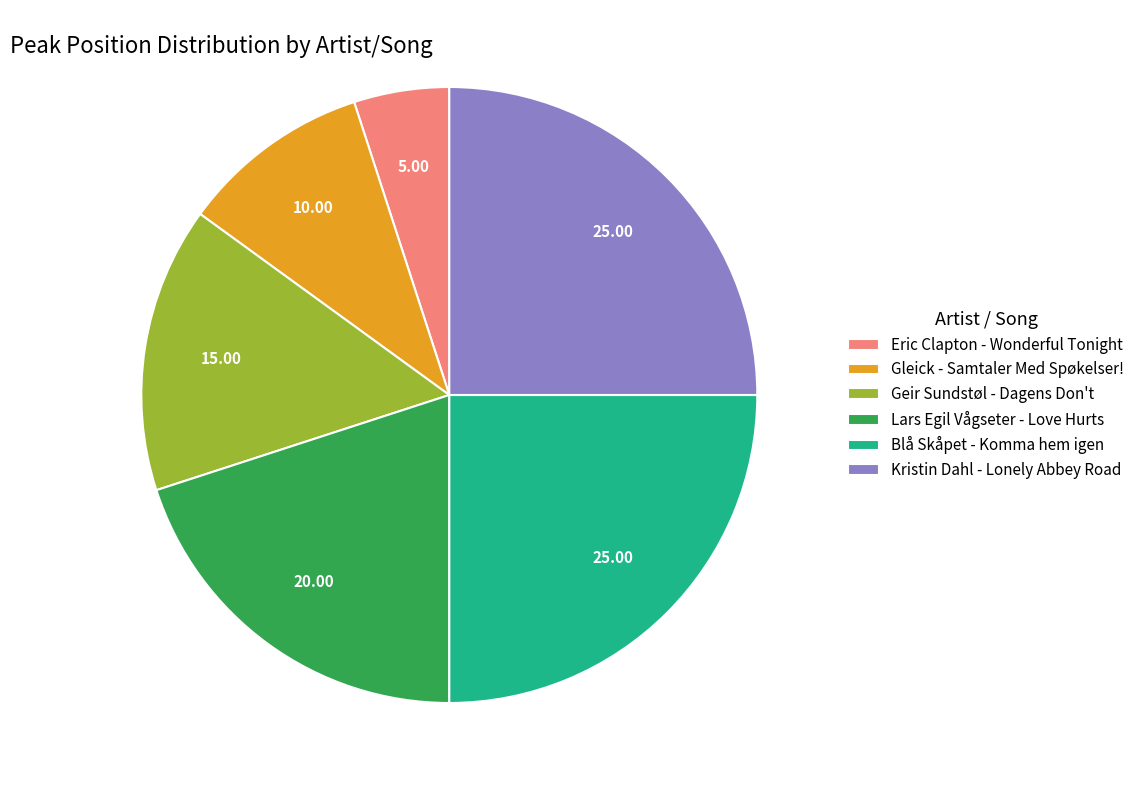

Combined, do Geir Sundstøl - Dagens Don't and Blå Skåpet - Komma hem igen account for over 50%?

No